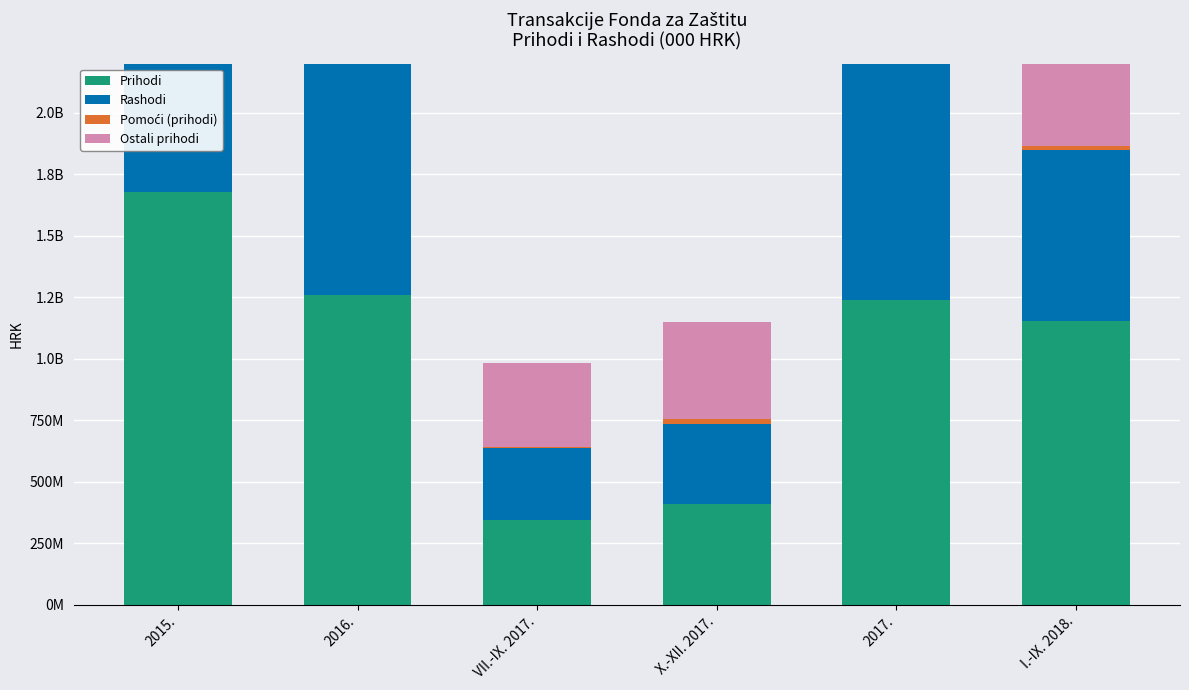

What is the average value of the Ostali prihodi series?

976281833